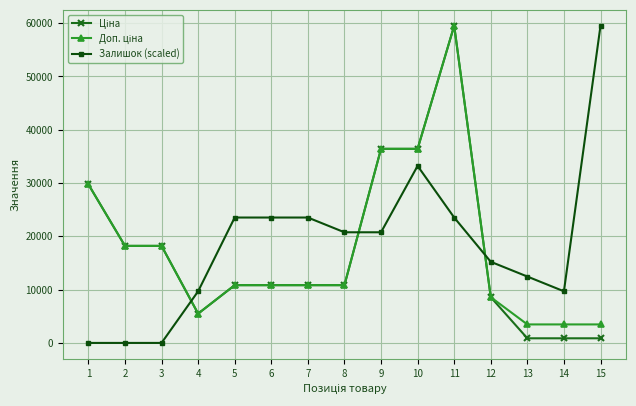

What is the value of the Залишок (scaled) point at the 9th from the left?

20763.8